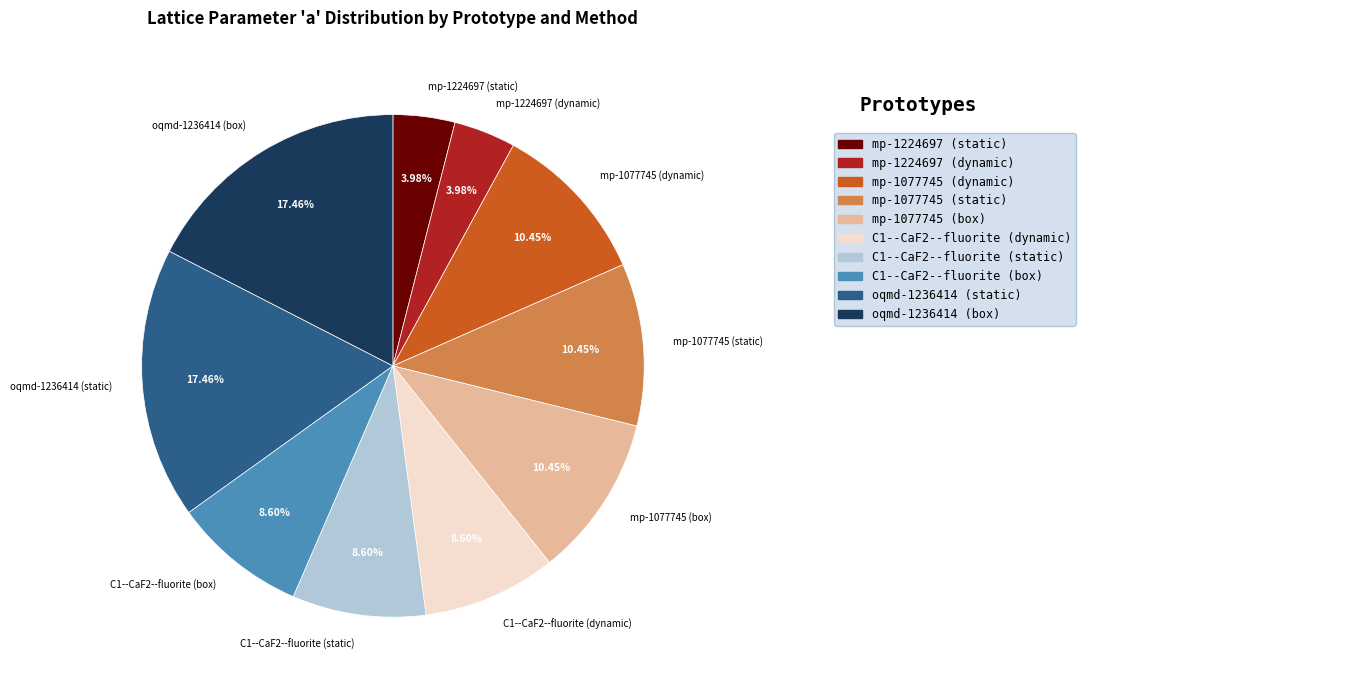

What is the total percentage of mp-1077745 (static) and C1--CaF2--fluorite (box)?

19.0%